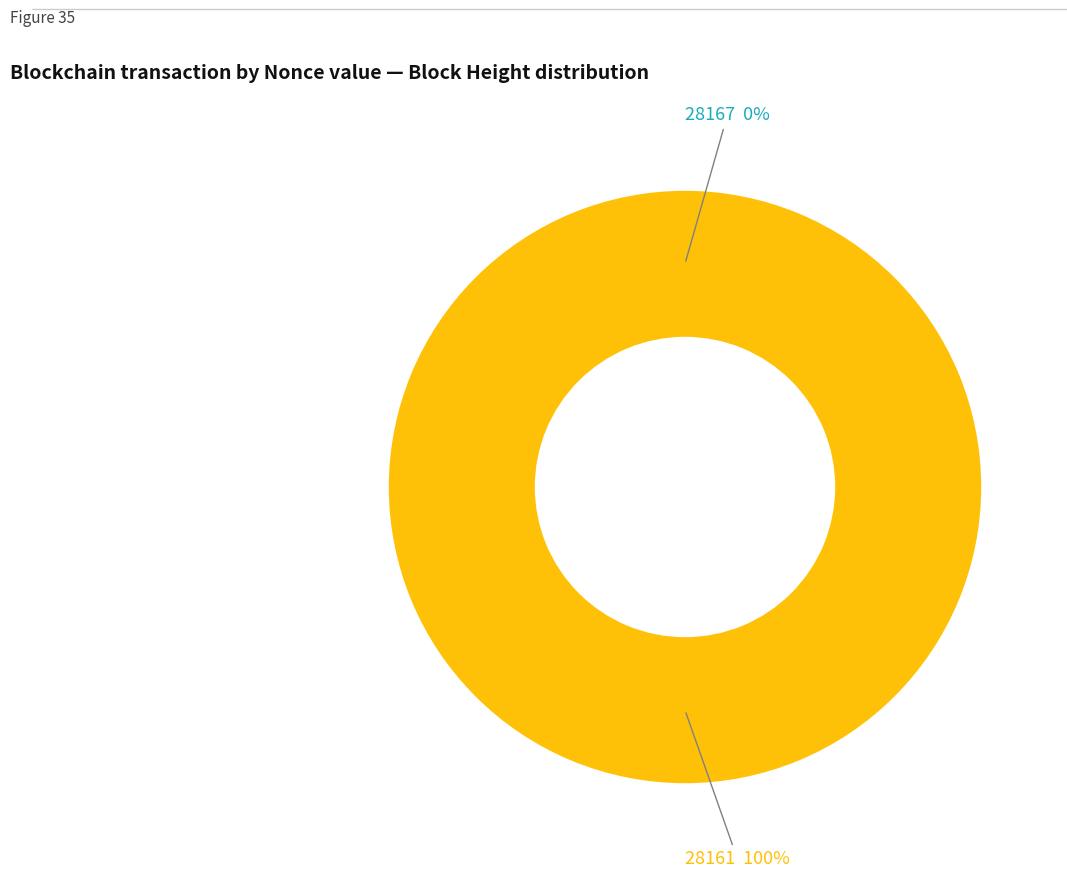

Rank the categories by value from lowest to highest.

28167, 28161